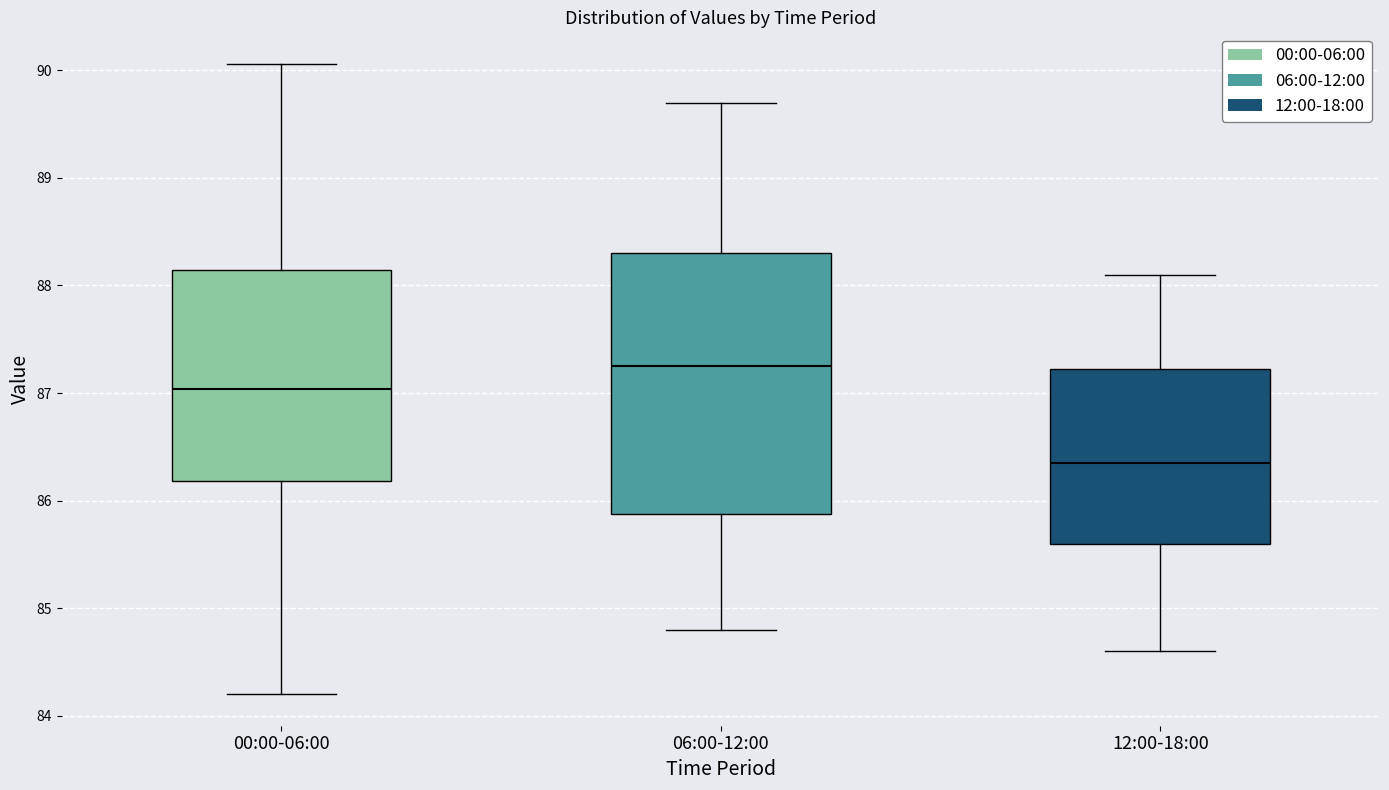

Reading left to right, read every box against the y-axis: the position of its median line, the range the box covers, and the ends of its whiskers. The values are not printed on the chart, so give them approximately, as read against the axis.

00:00-06:00: median 87.0, box 86.2 to 88.1, whiskers 84.2 to 90.1
06:00-12:00: median 87.3, box 85.9 to 88.3, whiskers 84.8 to 89.7
12:00-18:00: median 86.4, box 85.6 to 87.2, whiskers 84.6 to 88.1